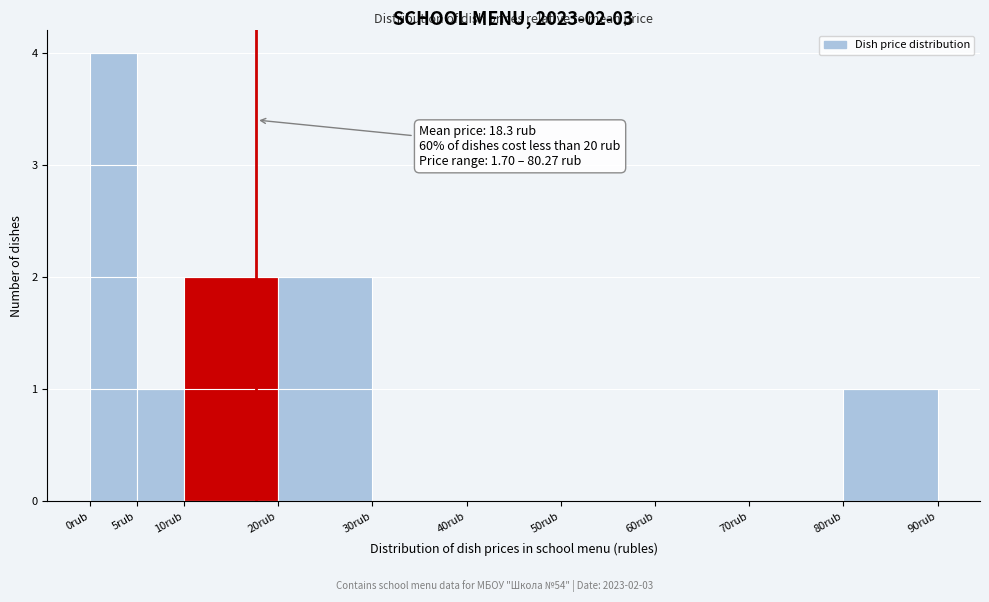

Over which range of the x-axis is the bar tallest?

0 to 5